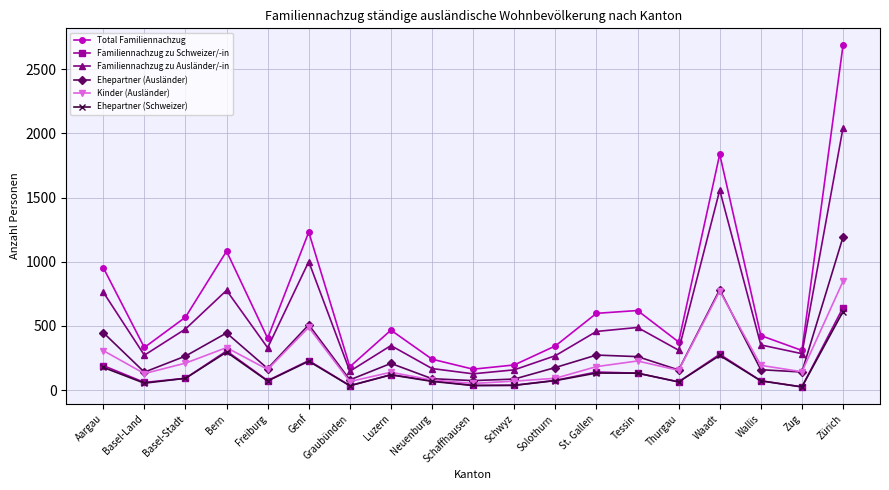

What is the sum of the Ehepartner (Schweizer) values at Tessin and Zug?

157